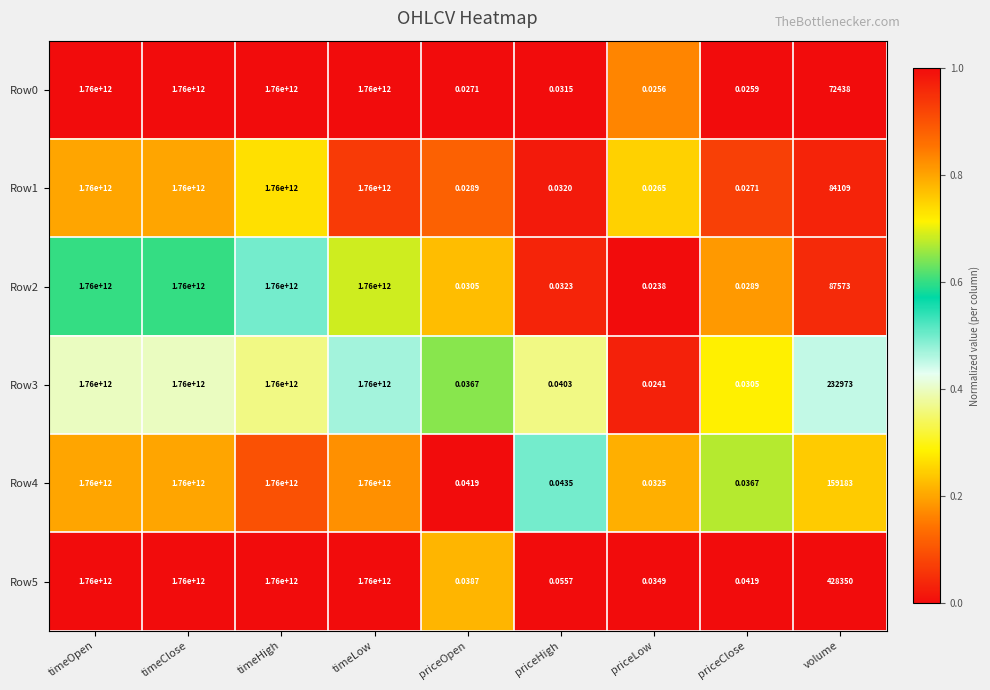

Is the value of Row1 at priceOpen greater than the value of Row3 at timeClose?

No